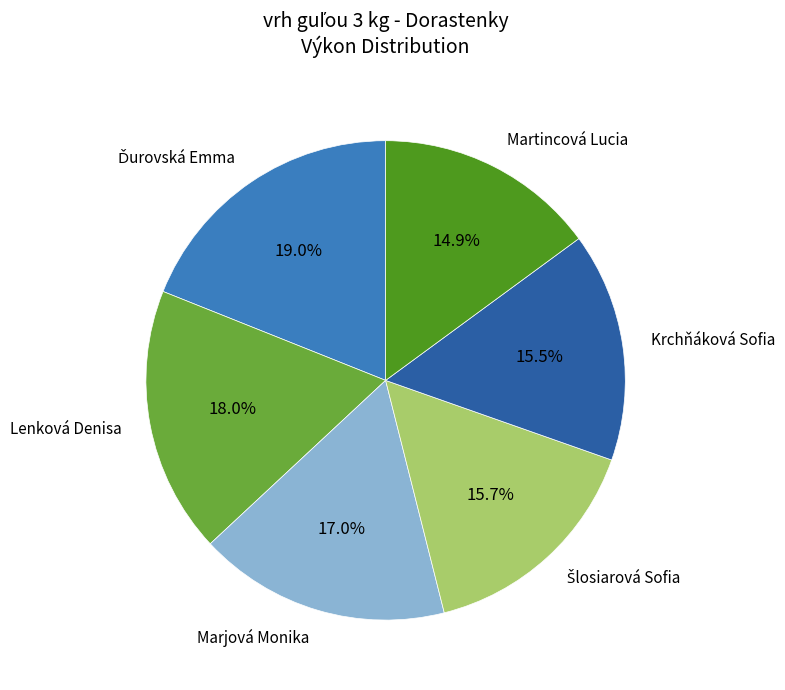

What is the smallest slice in the pie chart?

Martincová Lucia